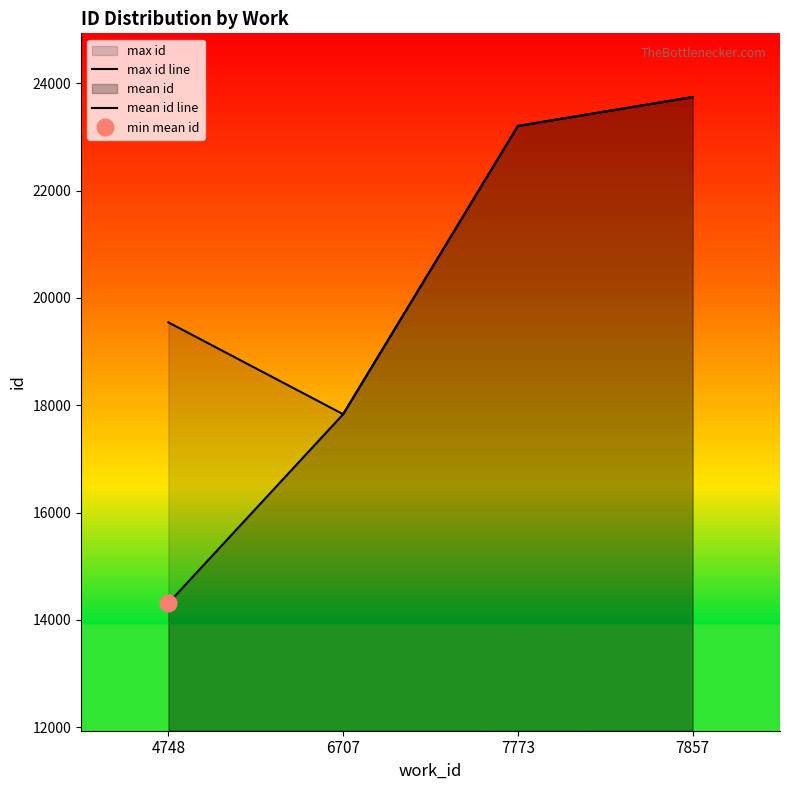

The max id line series shows 19544.0 at 4748. True or false?

True